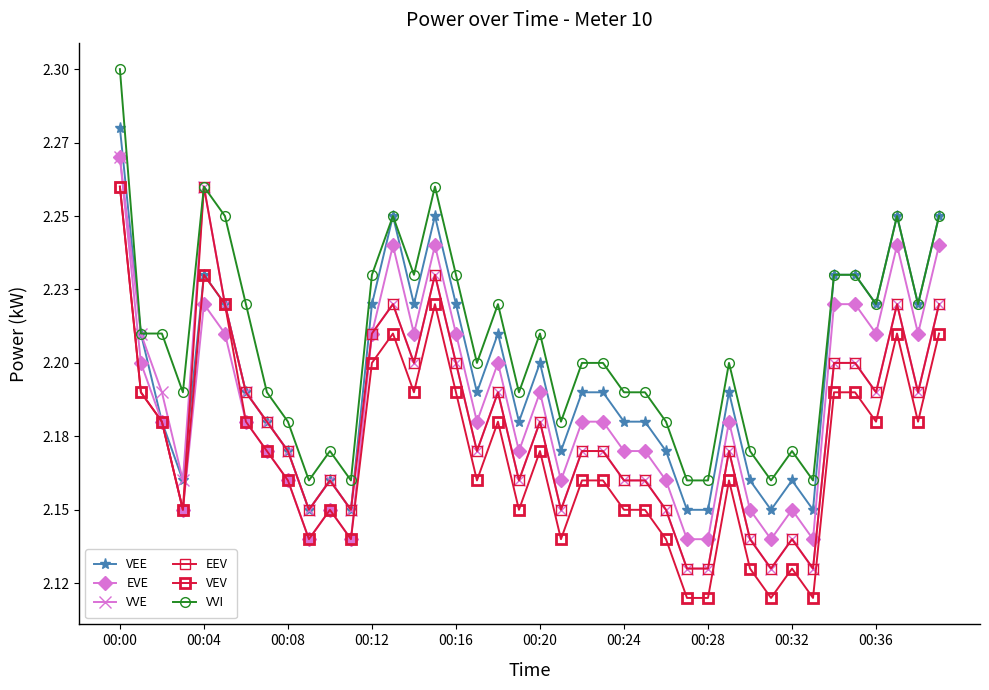

Does the chart have visible grid lines?

No